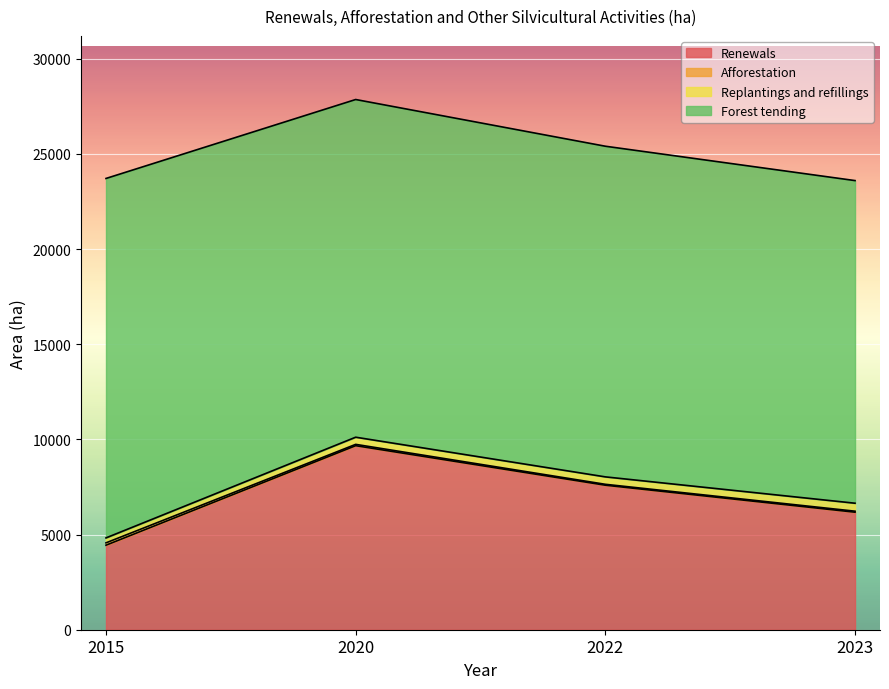

Reading left to right, what are all the values shown in this chart?

Renewals: 2015=4441	2020=9669	2022=7592	2023=6174
Afforestation: 2015=123	2020=69	2022=48	2023=53
Replantings and refillings: 2015=260	2020=376	2022=390	2023=419
Forest tending: 2015=18884	2020=17741	2022=17371	2023=16950